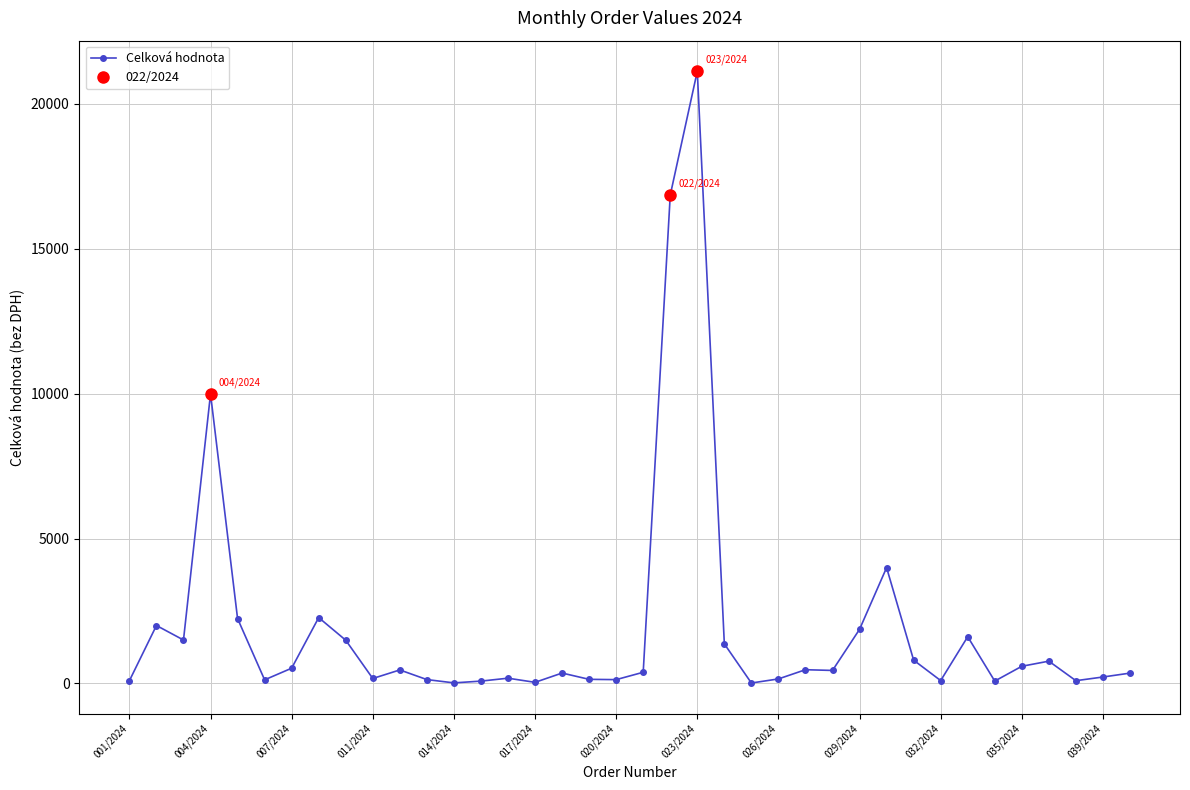

What is the difference between the values at 13 and 14?

100.4